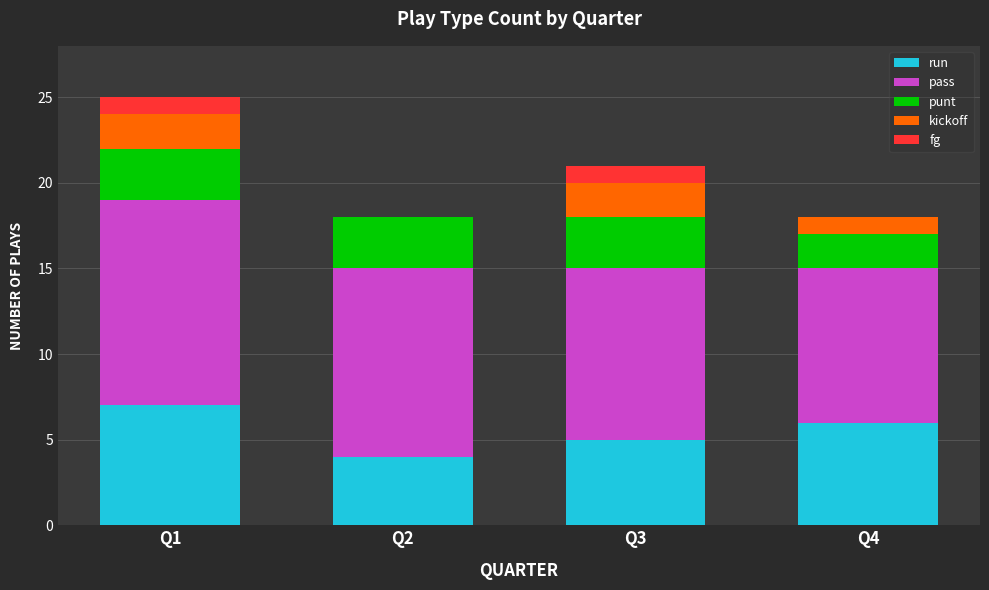

What is the maximum value for run?

7